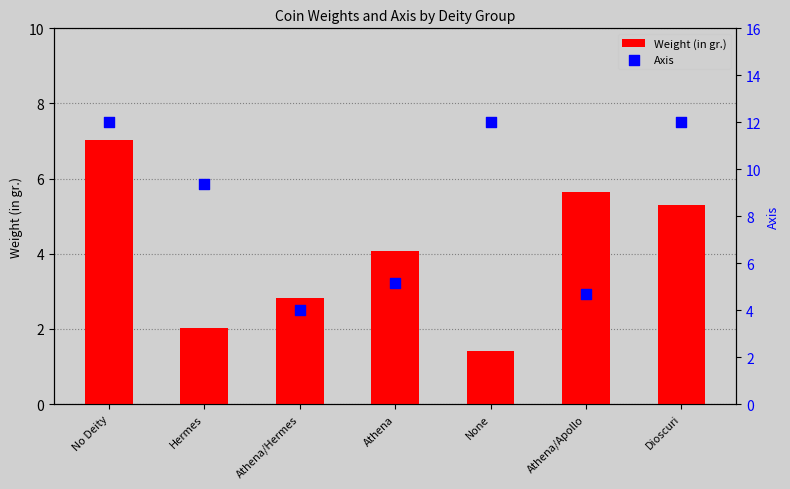

Which series contains the lowest Y value?

Weight (in gr.)